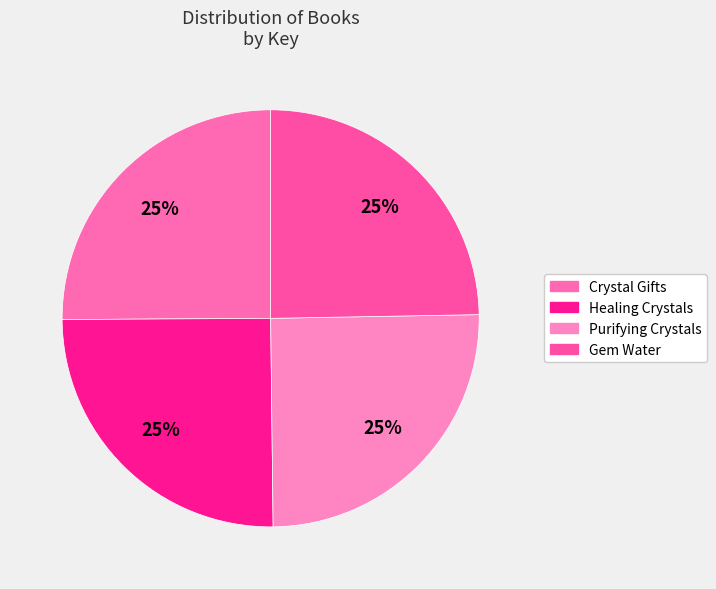

How many slices are in this pie chart?

4